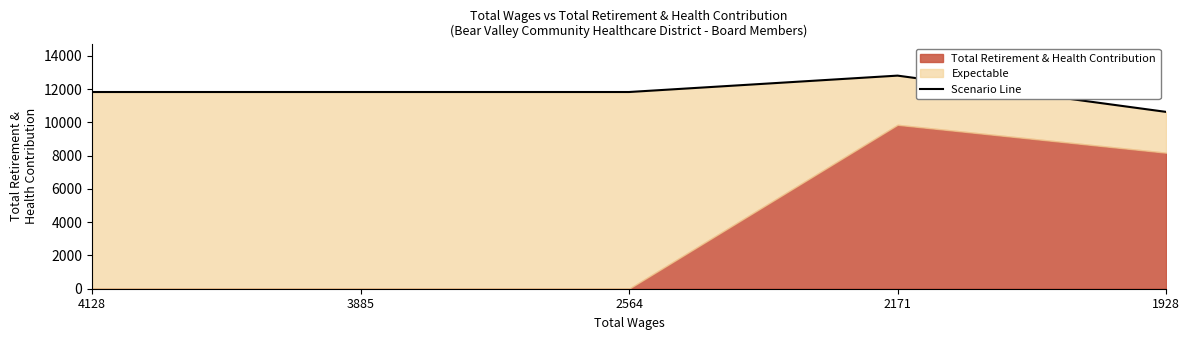

True or false: the data shows 17857.9 at 2171.

False